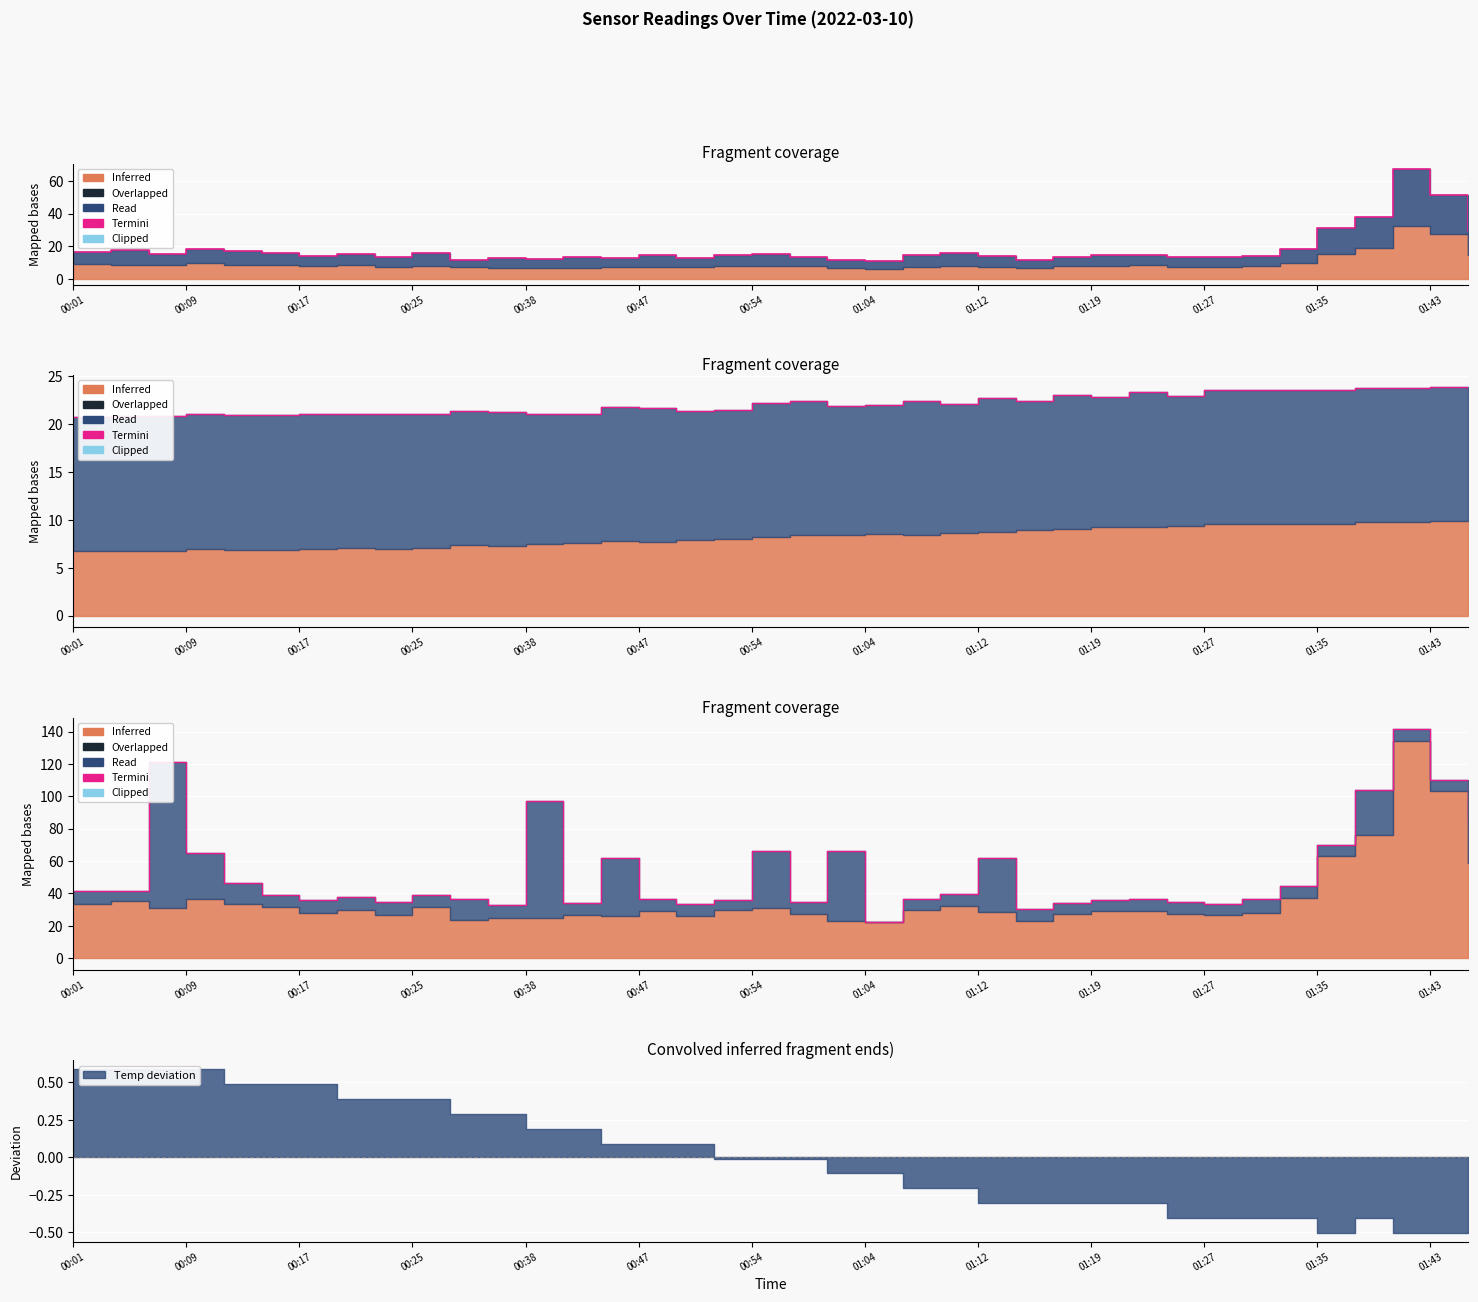

What is the label of the 18th point from the left?

17